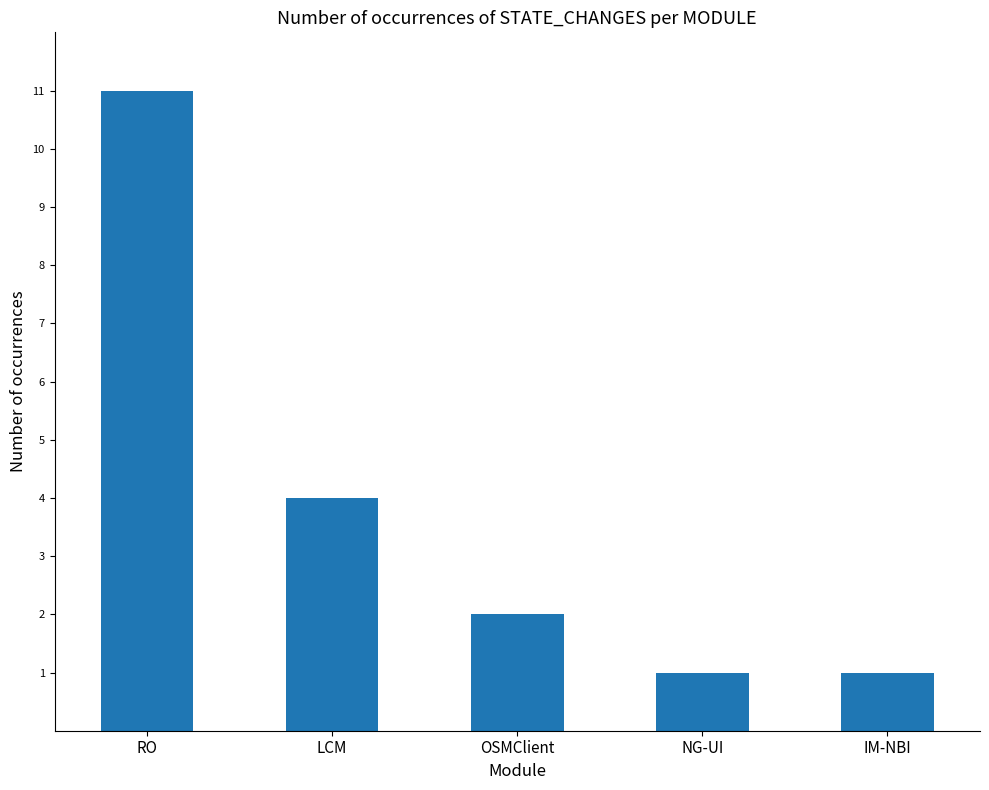

At which label is the value closest to 6?

LCM